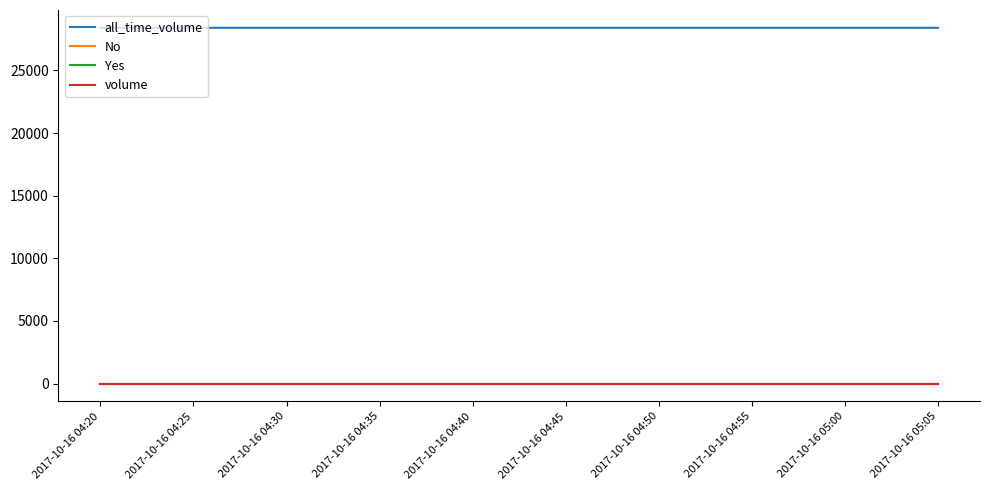

What is the maximum value shown in the chart?

28405.0